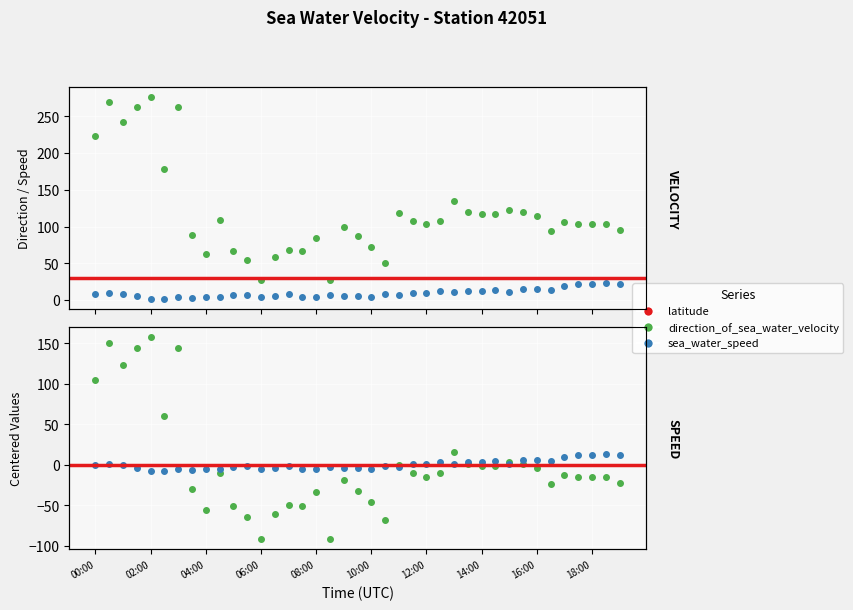

What is the difference between the second highest and minimum values in the speed series?

20.5